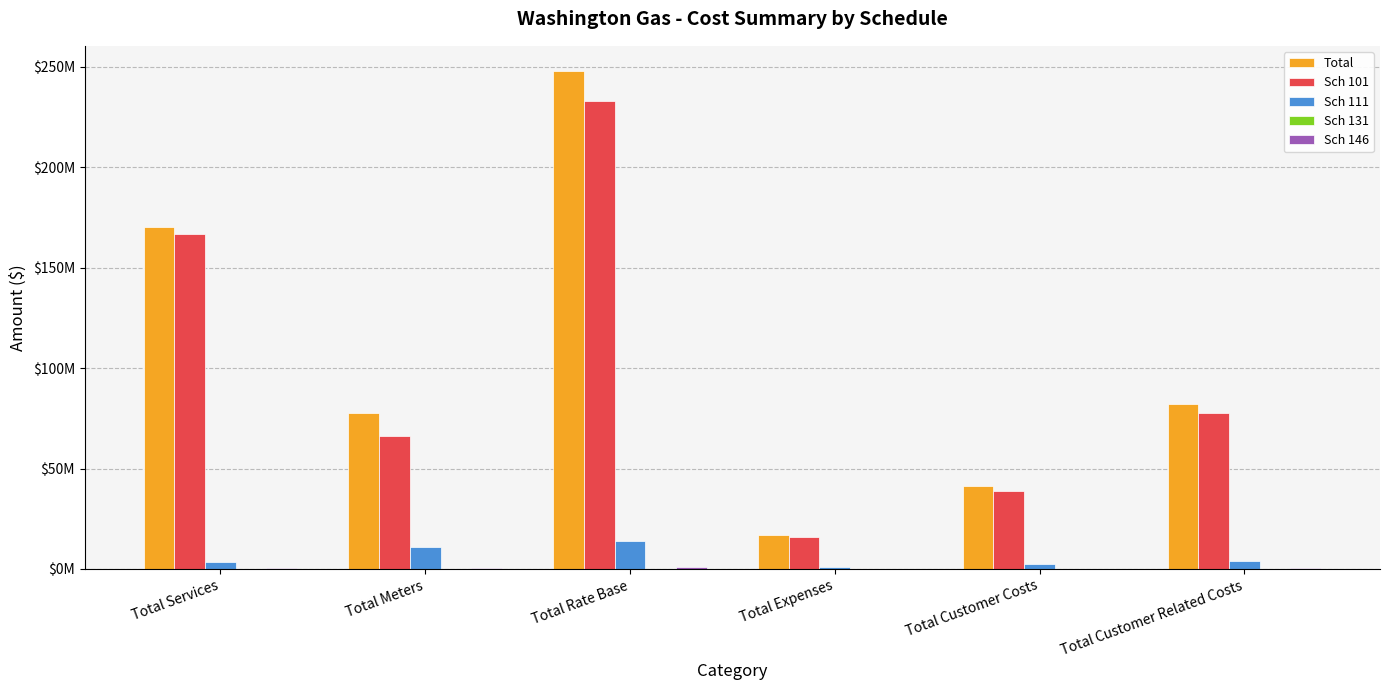

What is the sum of all Sch 111 values?

35560717.3